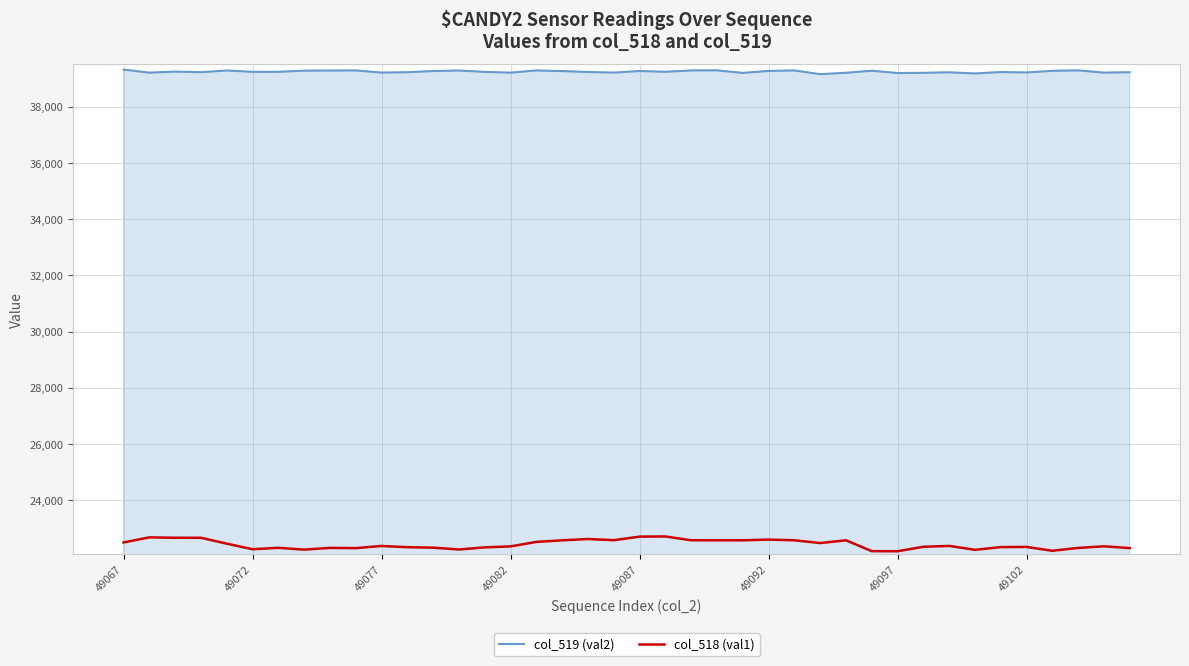

How many distinct data groups are displayed?

2